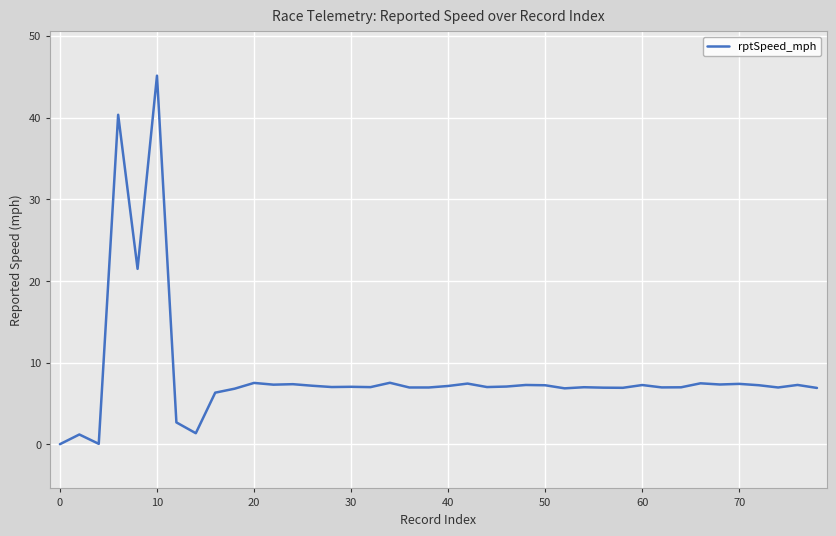

What is the difference between the maximum and minimum values?

45.1